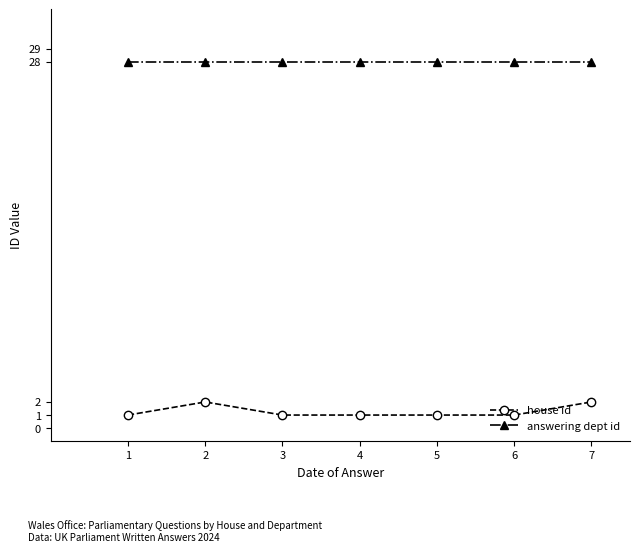

What is the greatest value displayed?

28